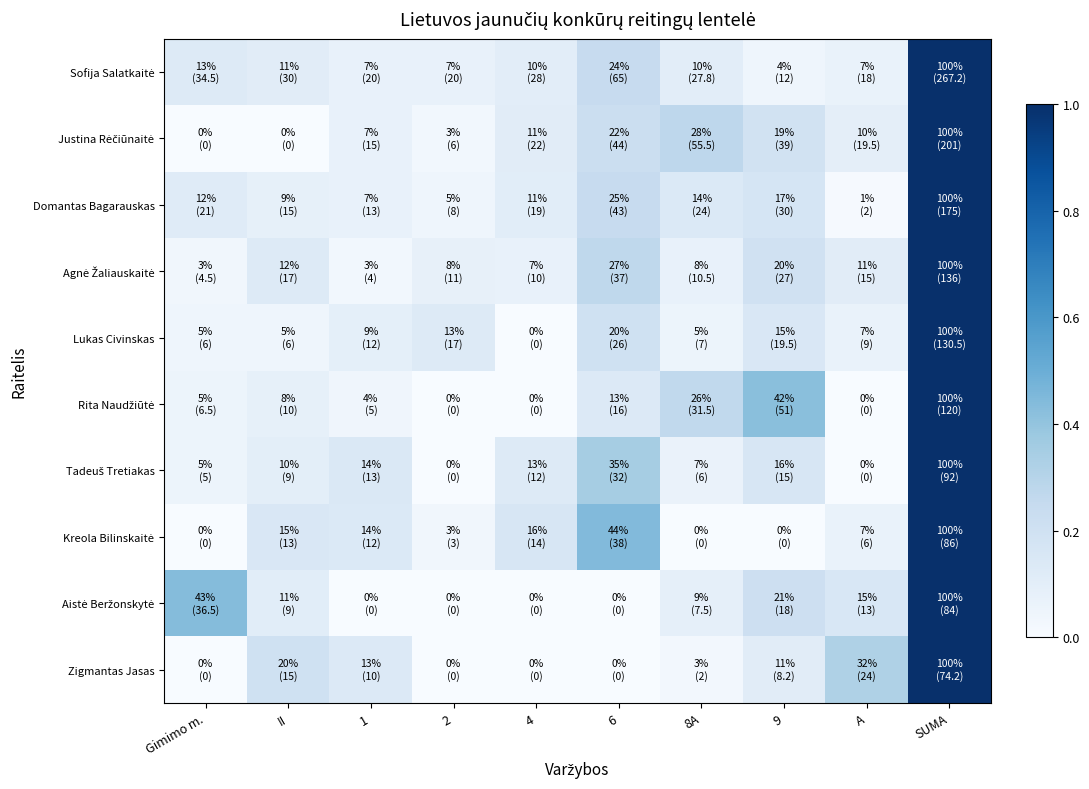

At which category is the sum across all series the highest?

SUMA